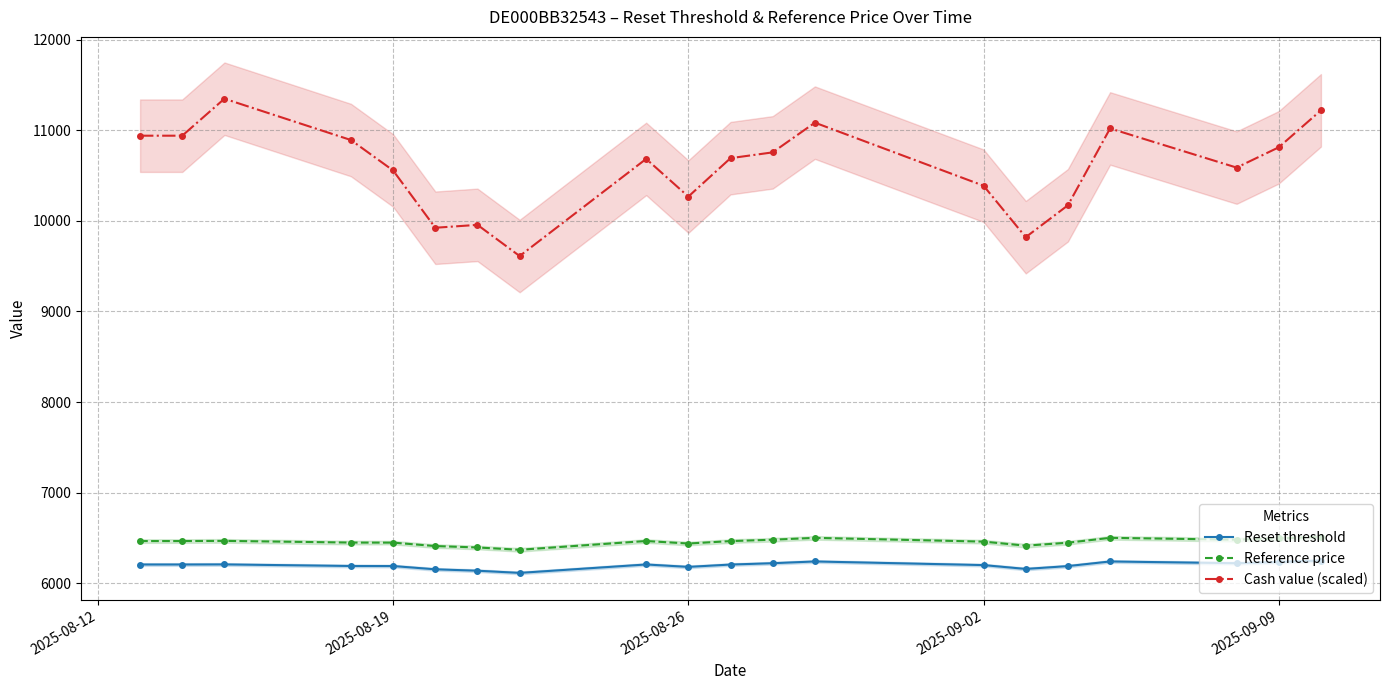

True or false: Reference price has more than 2 points higher than both neighbors.

True